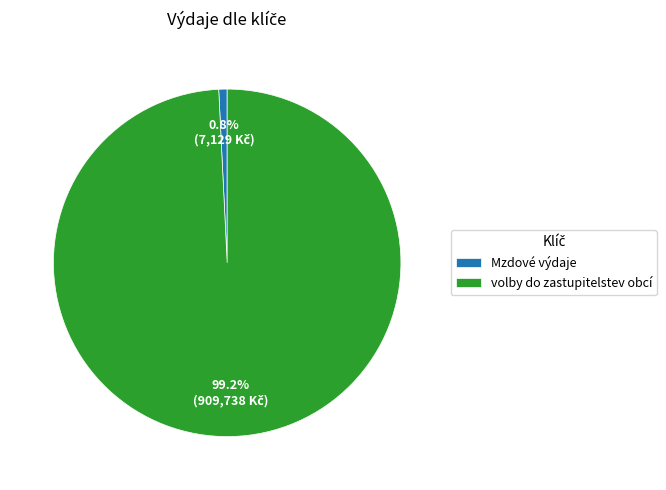

The Mzdové výdaje slice represents 11% of the pie. True or false?

False